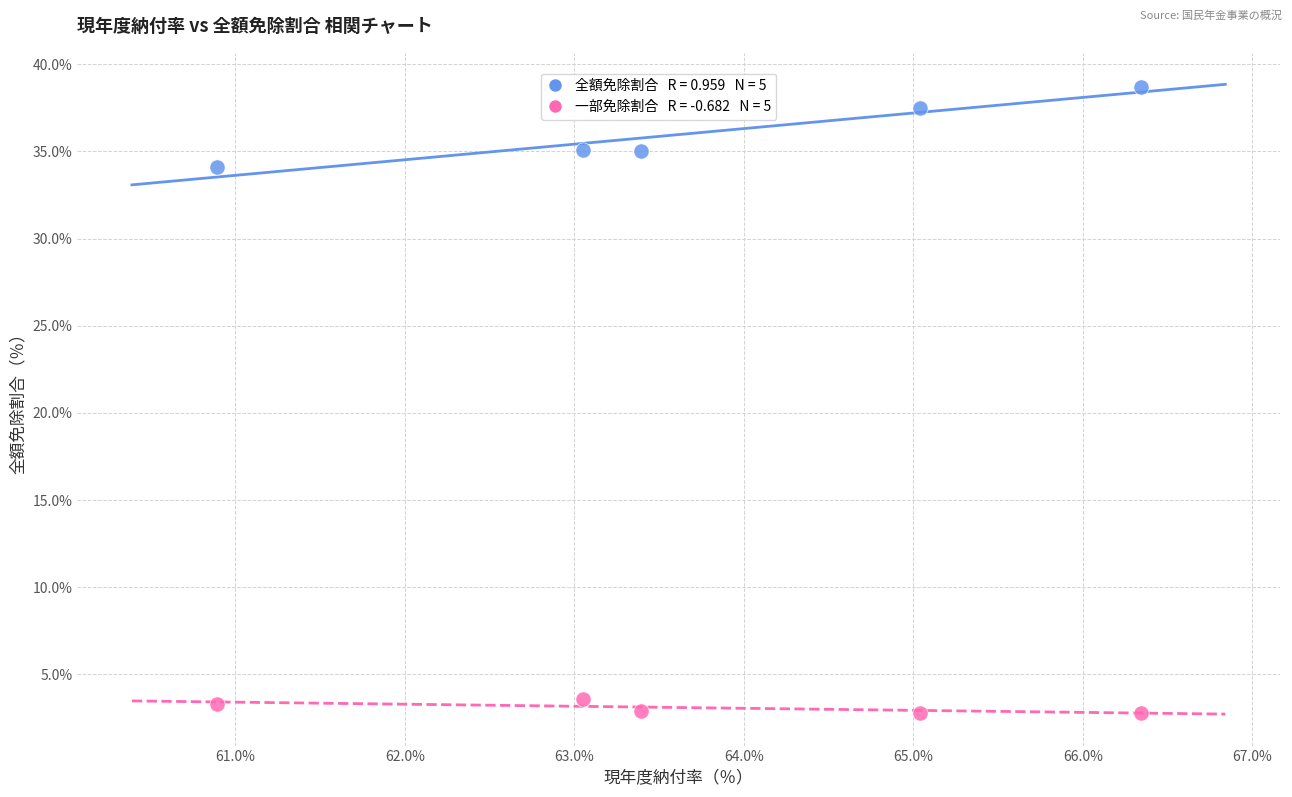

Across all series, what Y value is closest to 20?

34.1